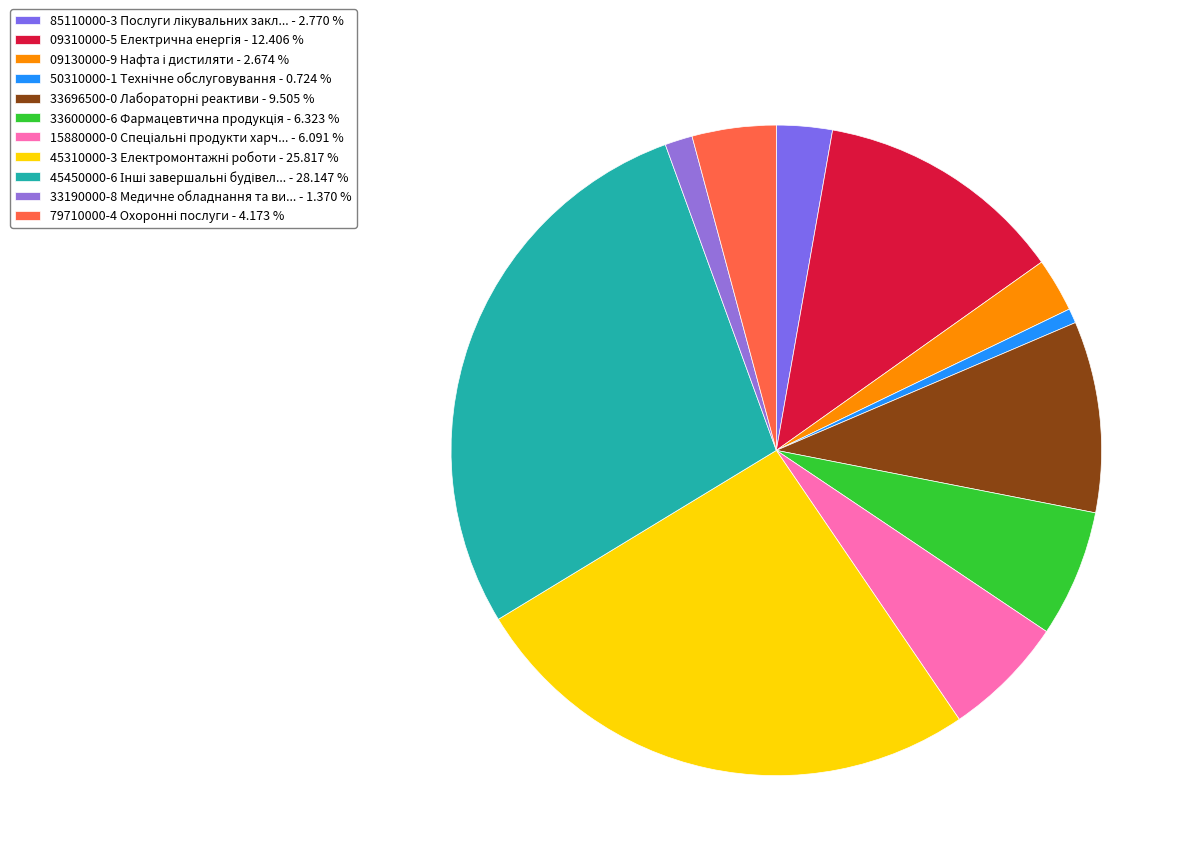

Which category has the biggest portion of the pie?

45450000-6 Інші завершальні будівельні роботи